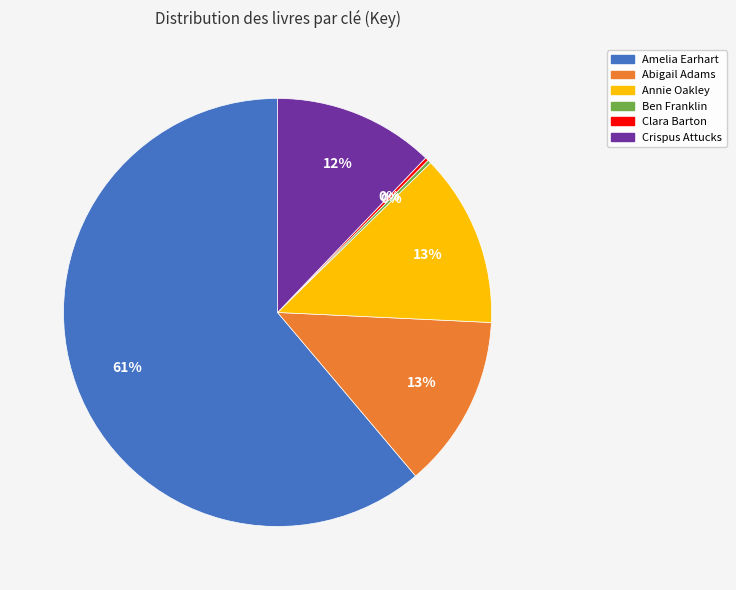

To the nearest percent, what percentage of the pie is Annie Oakley?

13%